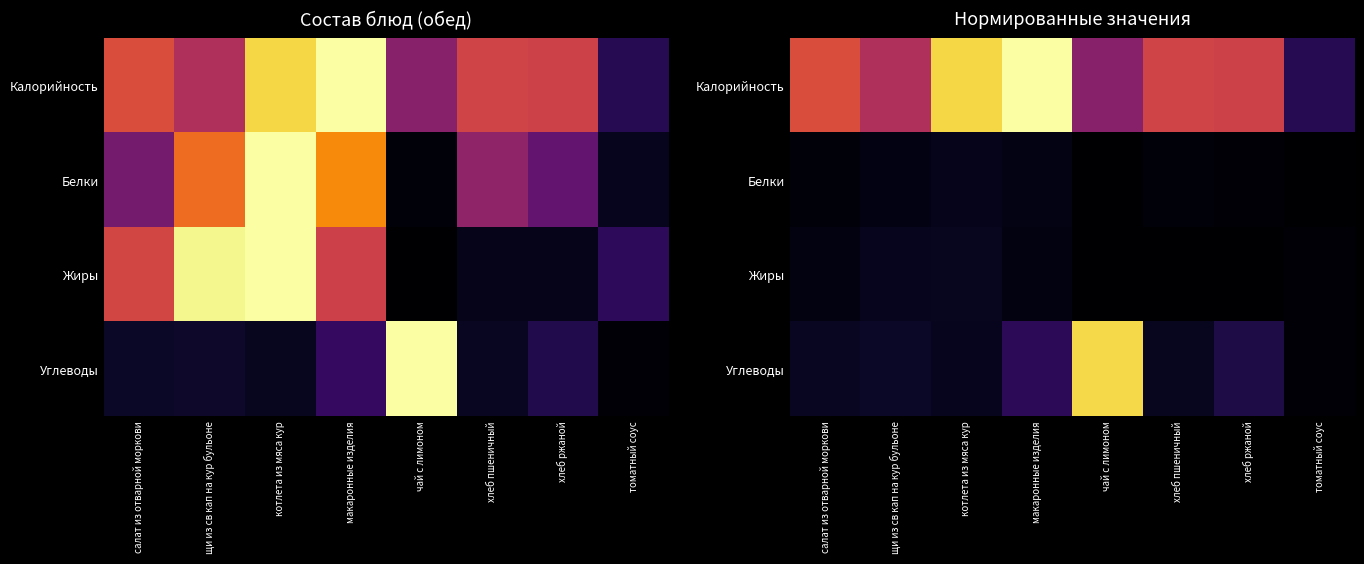

Which category has the highest value in the Белки series?

котлета из мяса кур